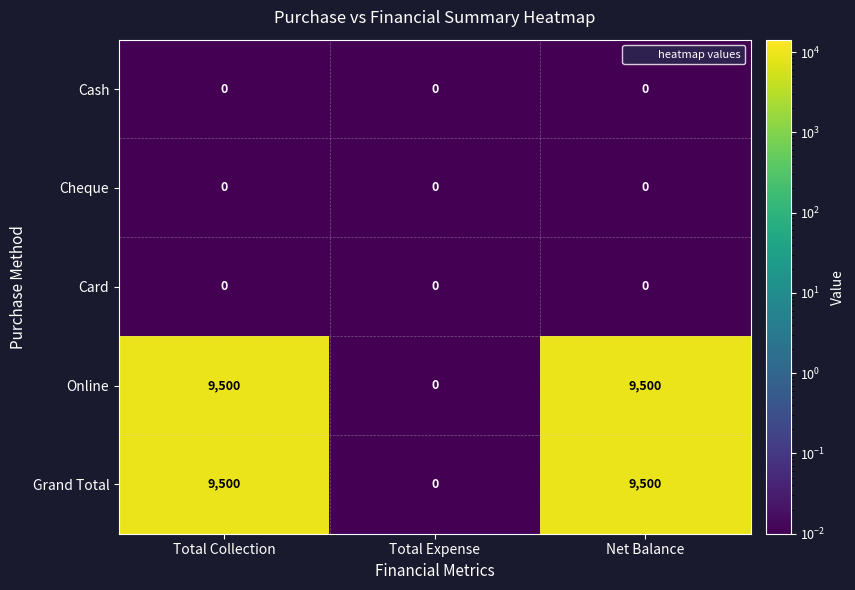

What is the greatest value displayed?

9500